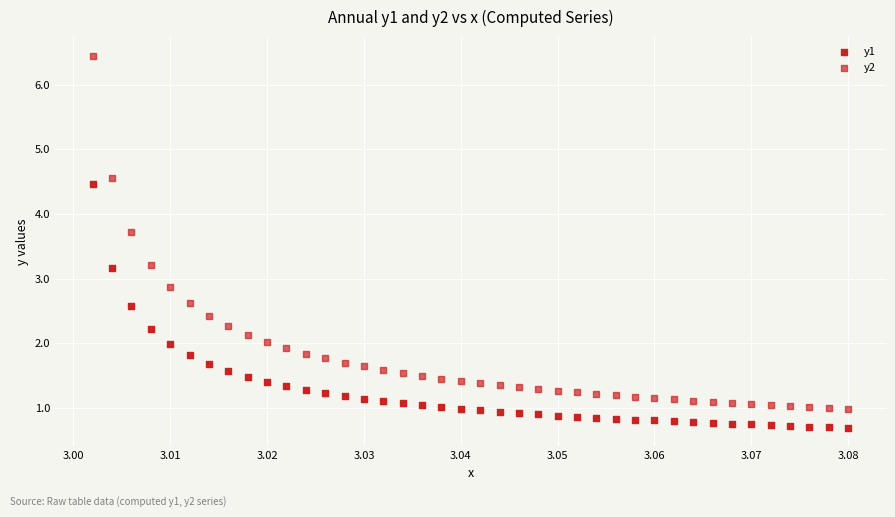

How many points are shown in the scatter plot?

80